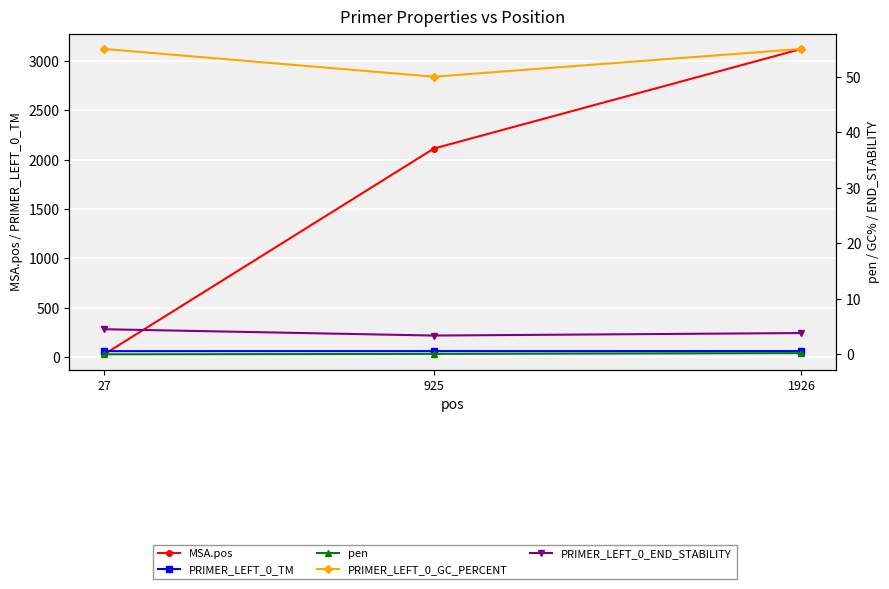

Between 27 and 925, which is larger?

925